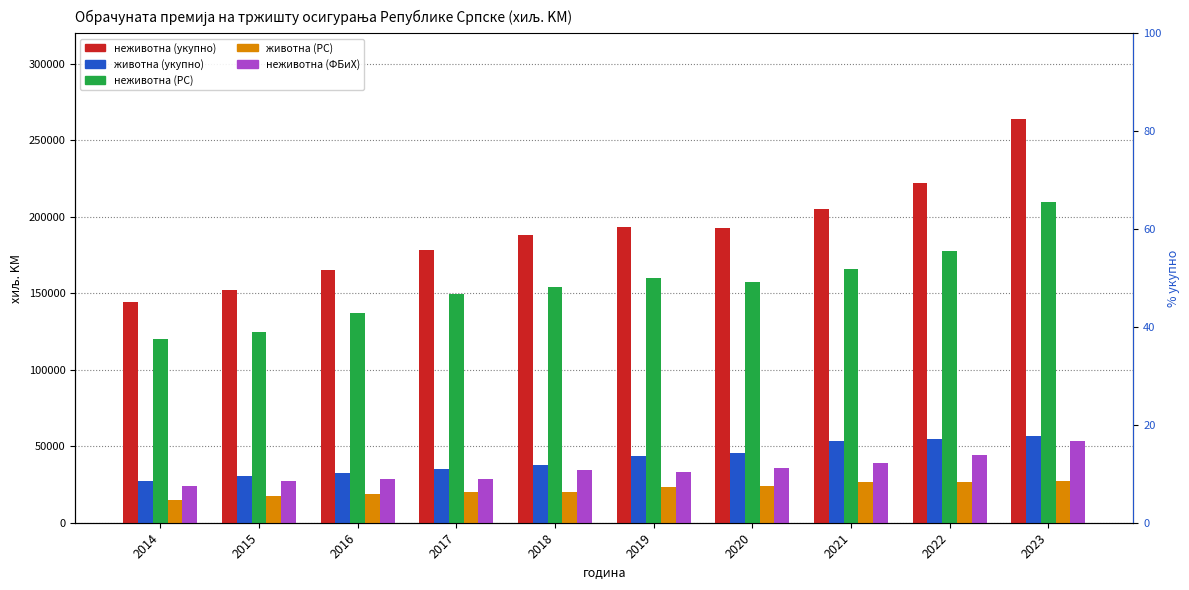

Where does the животна (РС) series first go above 23301?

2019